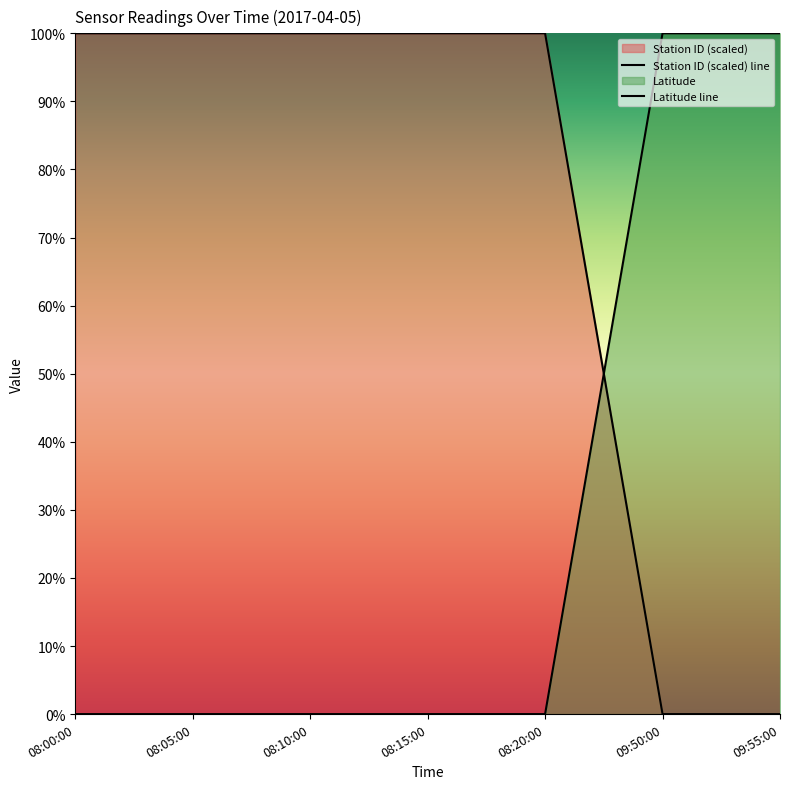

True or false: Latitude line has a value of 0 at 08:10:00.

True